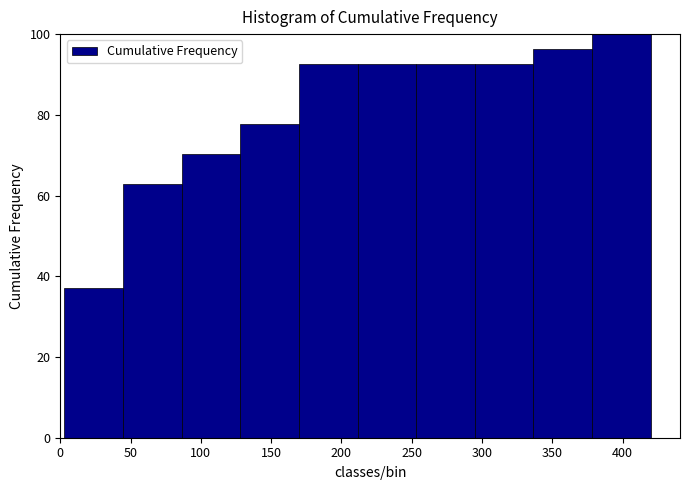

Over which range of the x-axis is the bar tallest?

380 to 420